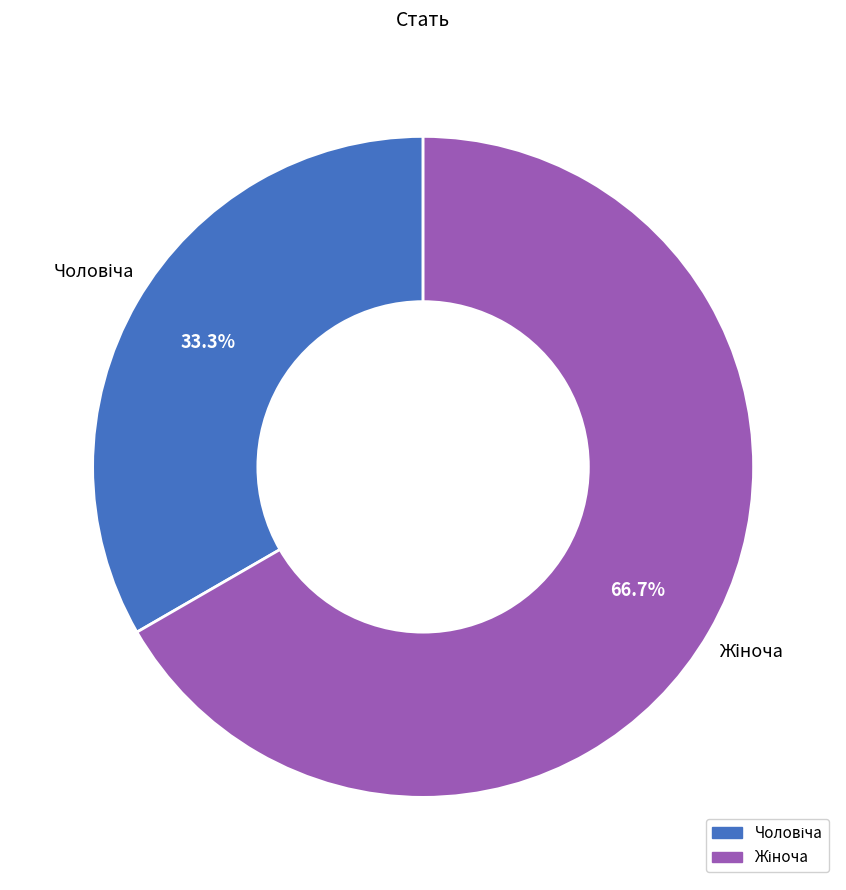

Is there a majority slice in this chart?

Yes